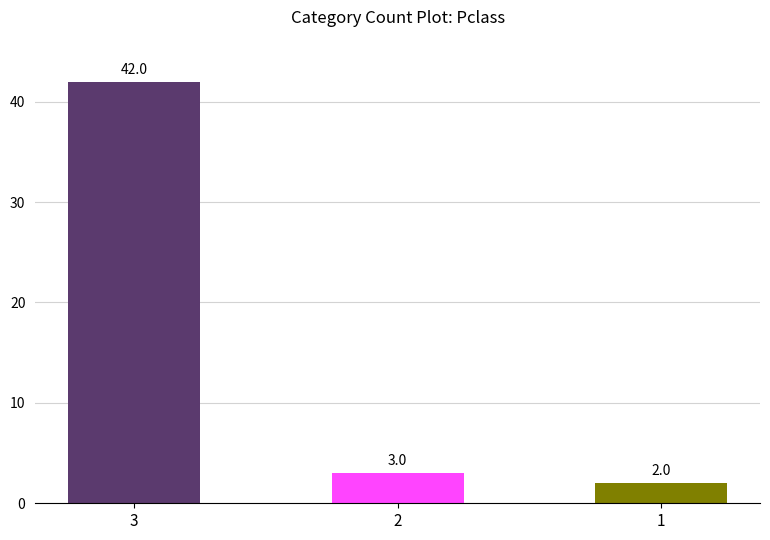

Between 3 and 1, which is larger?

3